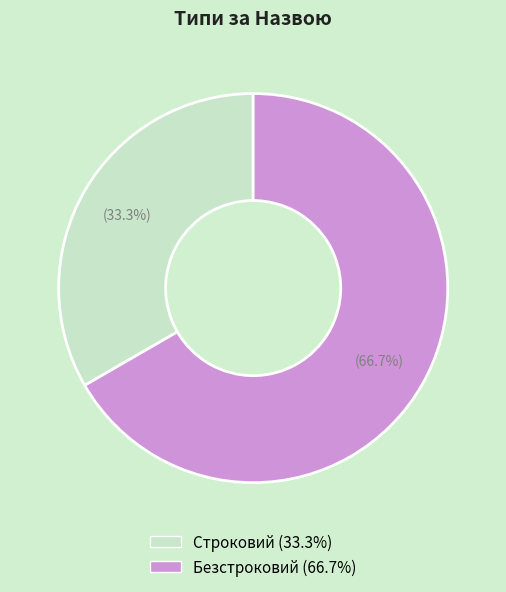

To the nearest percent, what is the difference between the largest and smallest slice percentages?

33%